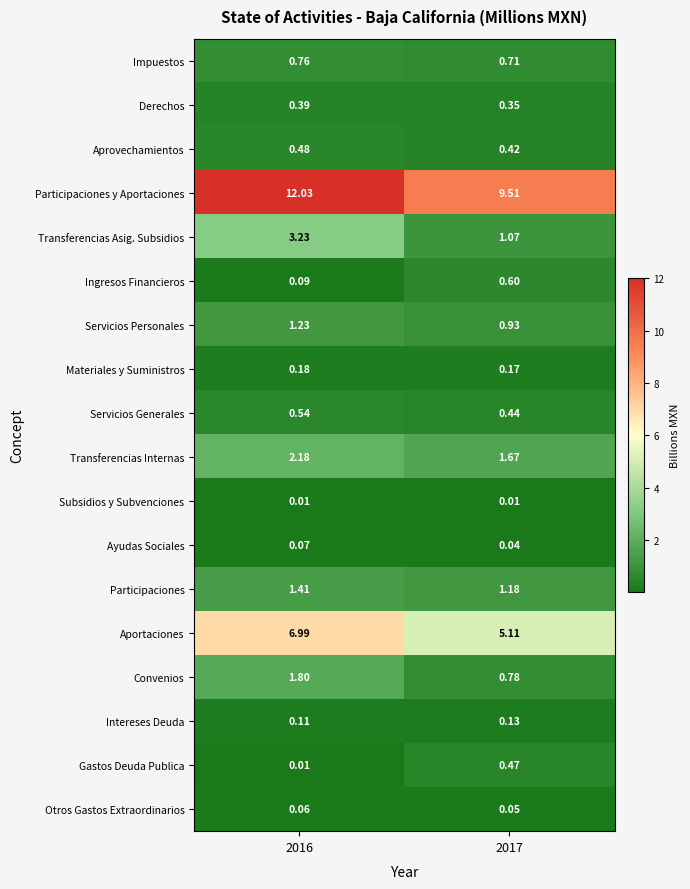

Between 2016 and 2017, which series saw the biggest shift?

Participaciones y Aportaciones